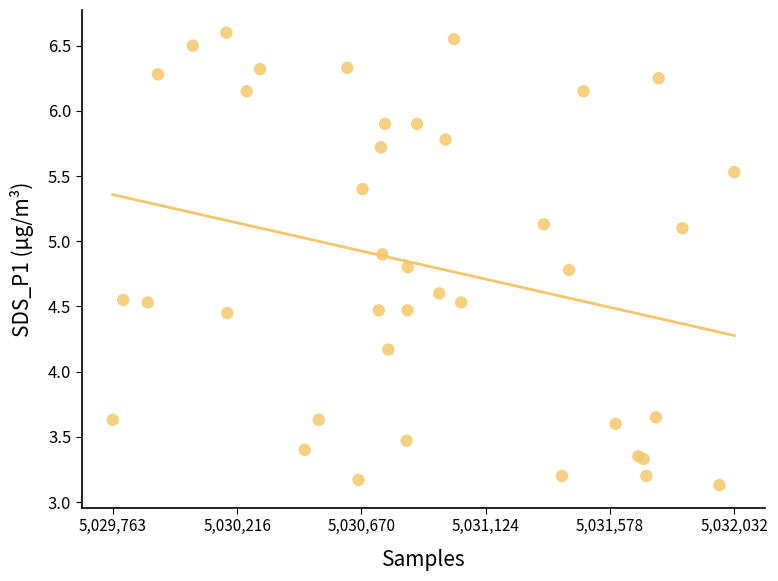

What Y value in the scatter plot is closest to 4?

4.2